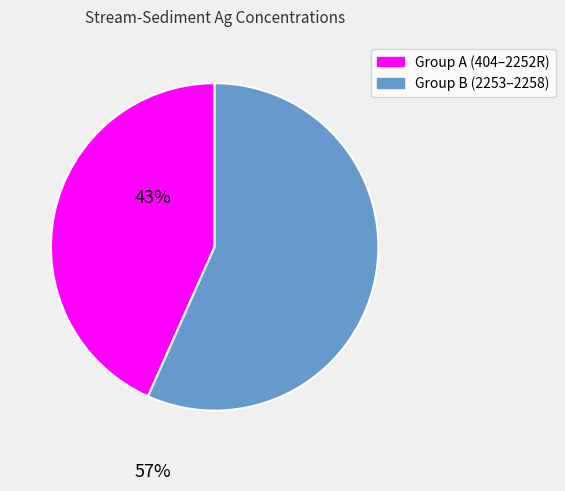

Does any single category account for the majority?

Yes